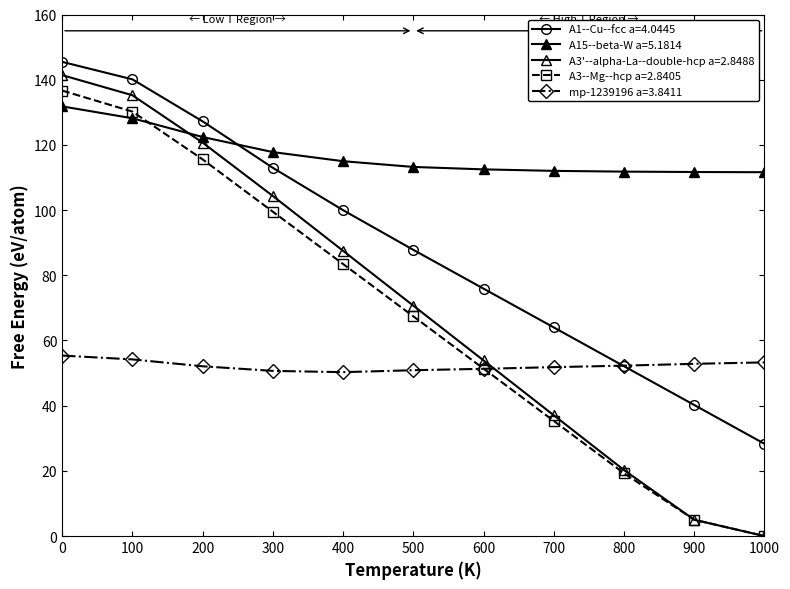

How many values in the A3--Mg--hcp a=2.8405 series exceed 67?

6